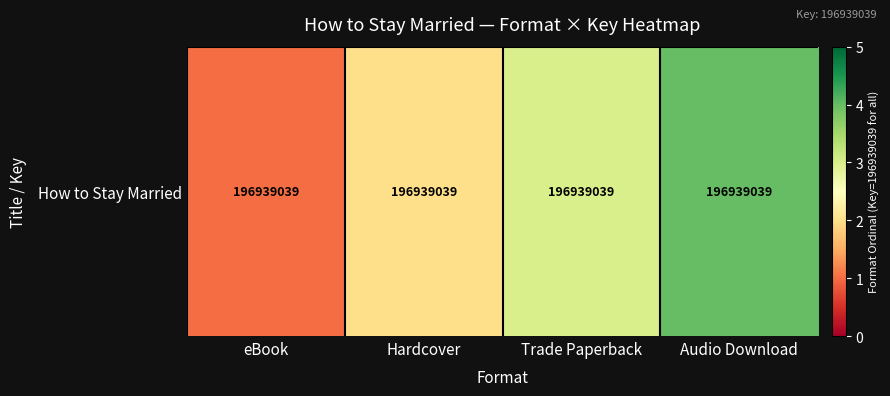

Reading left to right, transcribe all the data shown in this chart.

eBook=1	Hardcover=2	Trade Paperback=3	Audio Download=4